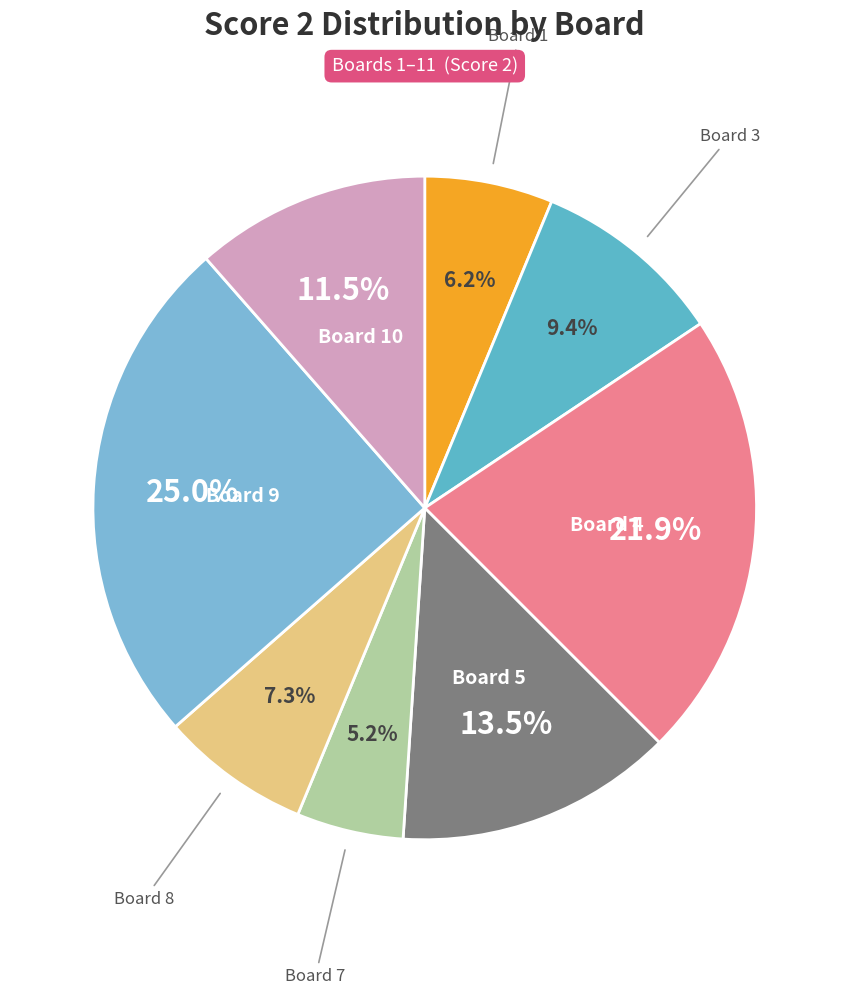

How many slices are in this pie chart?

8